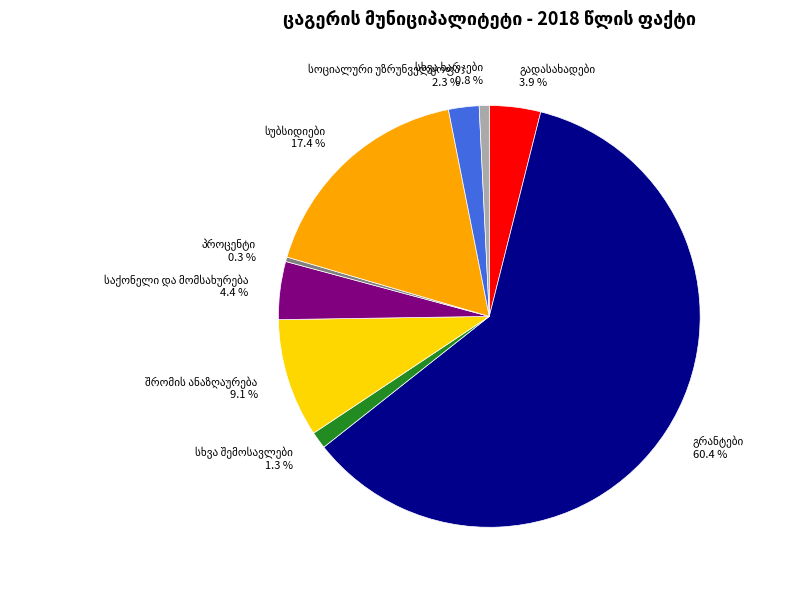

Is there a majority slice in this chart?

Yes